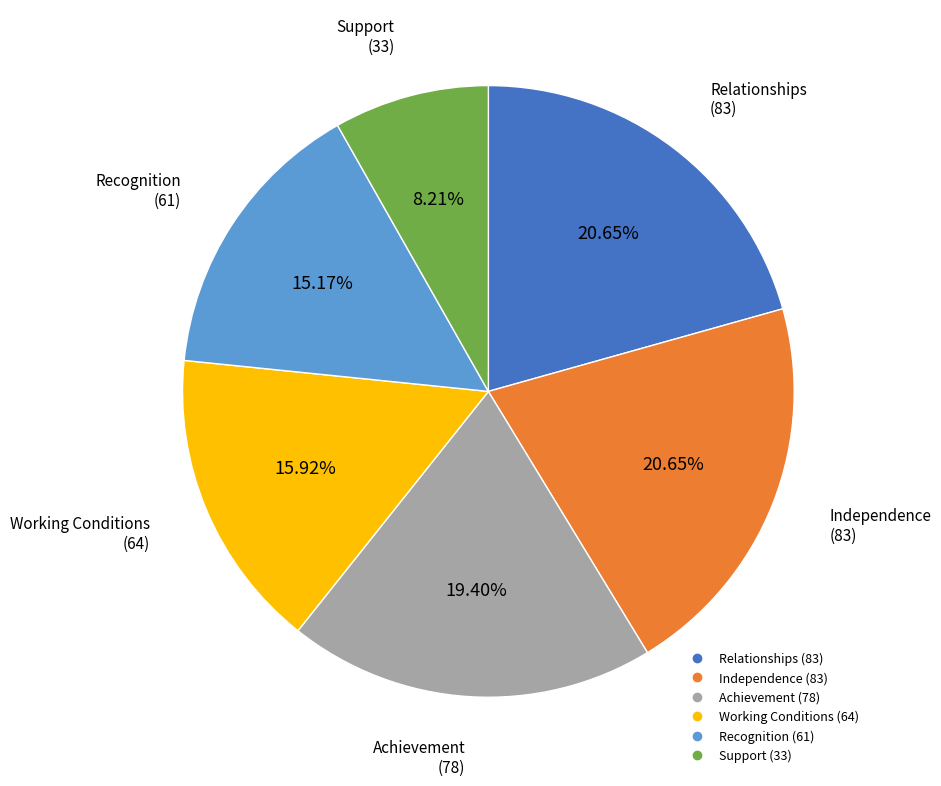

Count the number of slices in the pie.

6